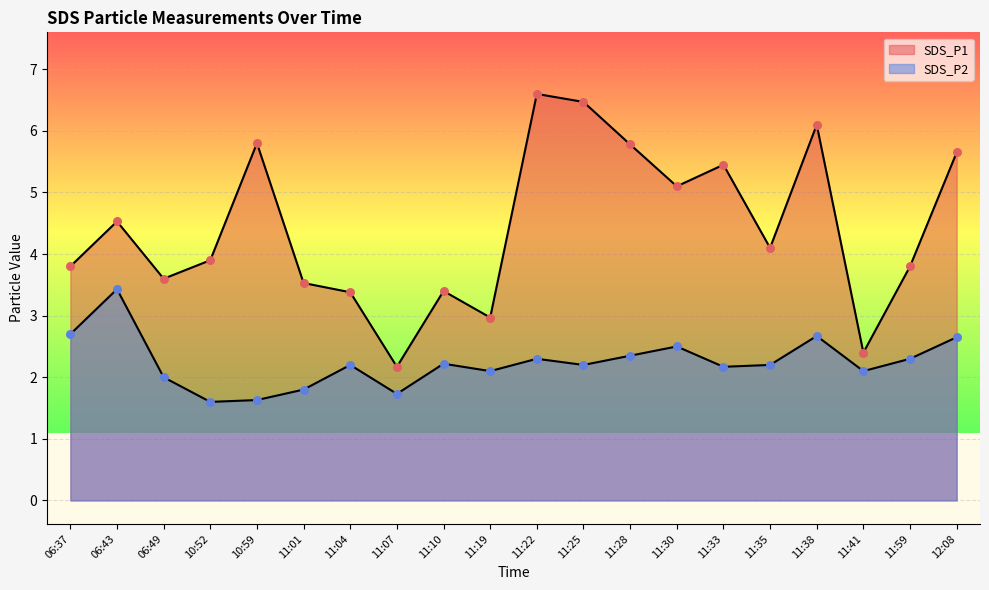

At how many categories does at least one series exceed 4?

10